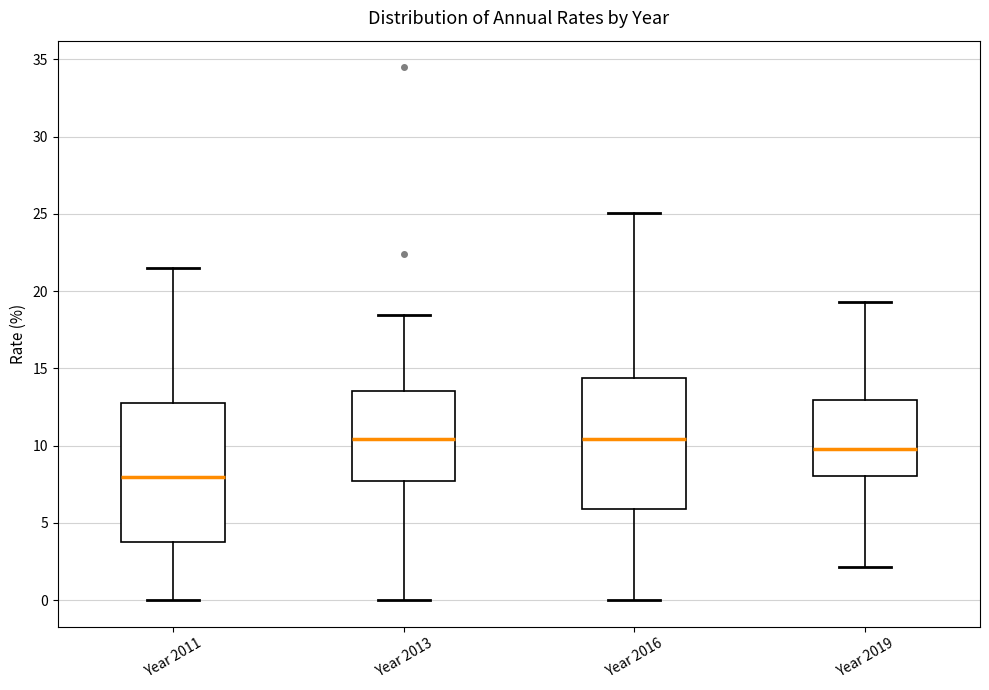

Where is the upper edge of the box for Year 2011 on the y-axis? The values are not printed on the chart, so give them approximately, as read against the axis.

13.0